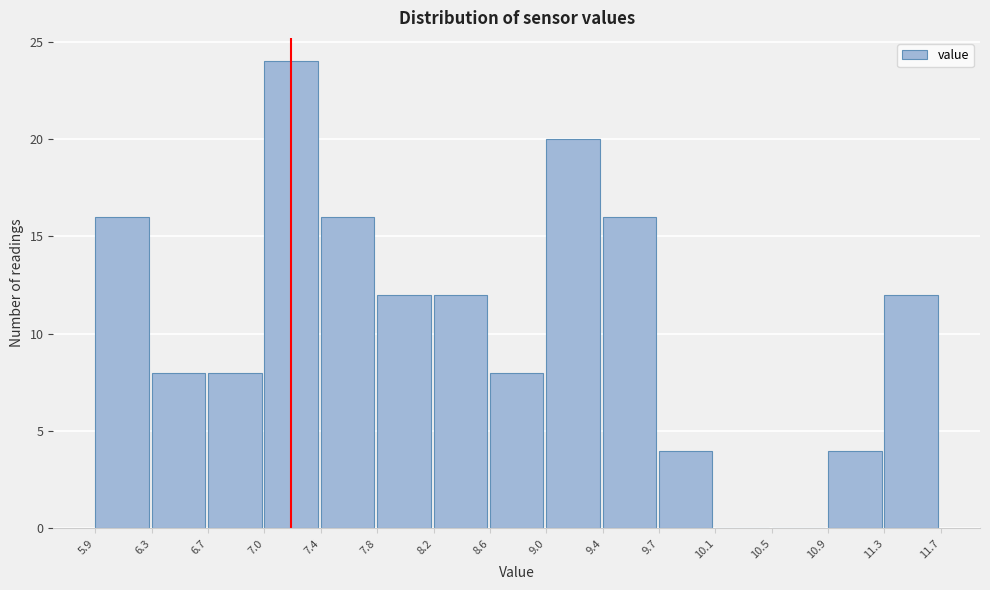

What is the height of the bar covering 8.6 to 9.0 on the x-axis? The values are not printed on the chart, so give them approximately, as read against the axis.

8